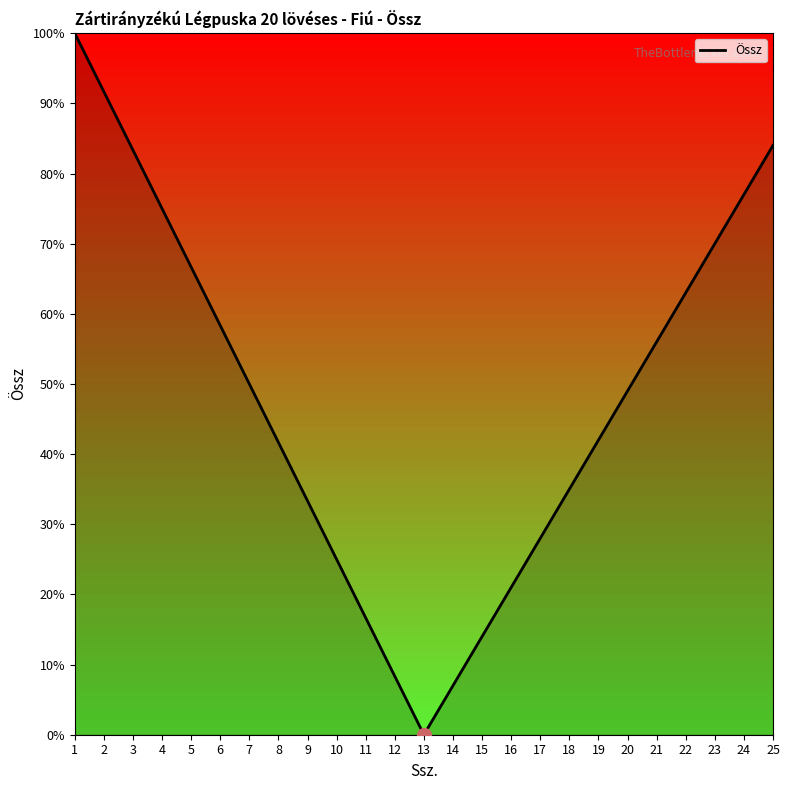

Where is the data nearest to the value 50?

7